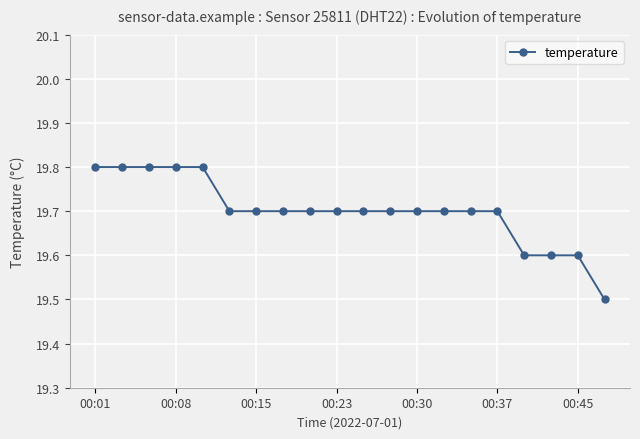

Reading right to left, transcribe all the data shown in this chart.

19.5	19.6	19.6	19.6	19.7	19.7	19.7	19.7	19.7	19.7	19.7	19.7	19.7	19.7	19.7	19.8	19.8	19.8	19.8	19.8